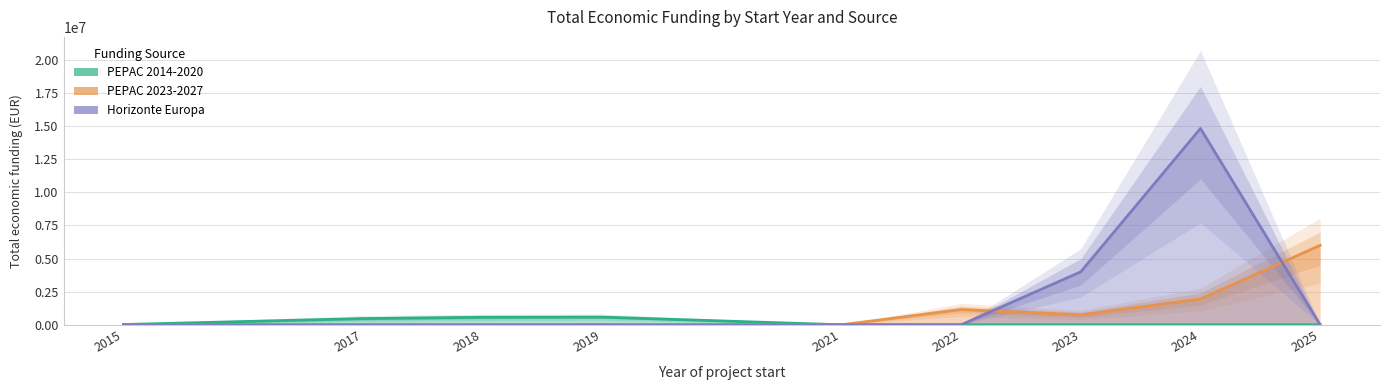

List the series in order of their peak value, highest first.

Horizonte Europa, PEPAC 2023-2027, PEPAC 2014-2020